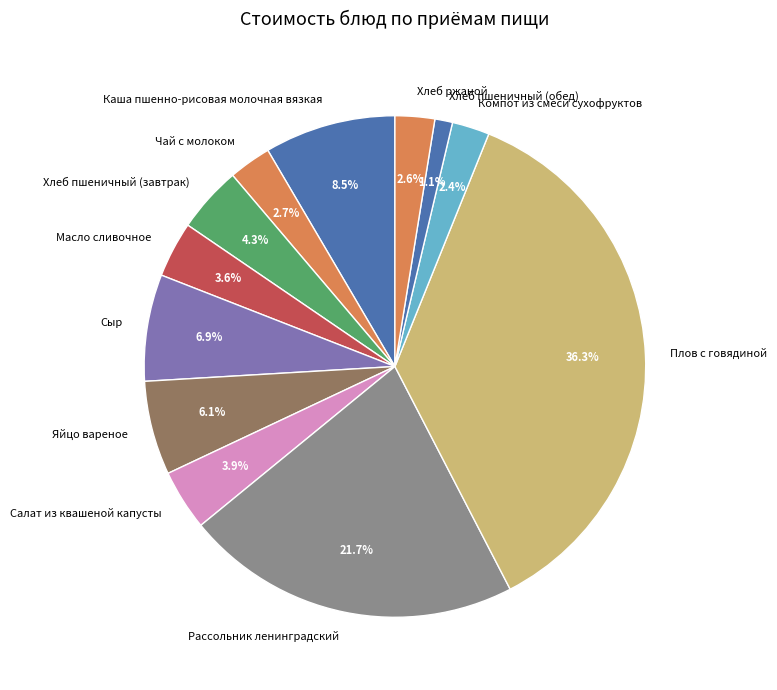

Which category has the biggest portion of the pie?

Плов с говядиной